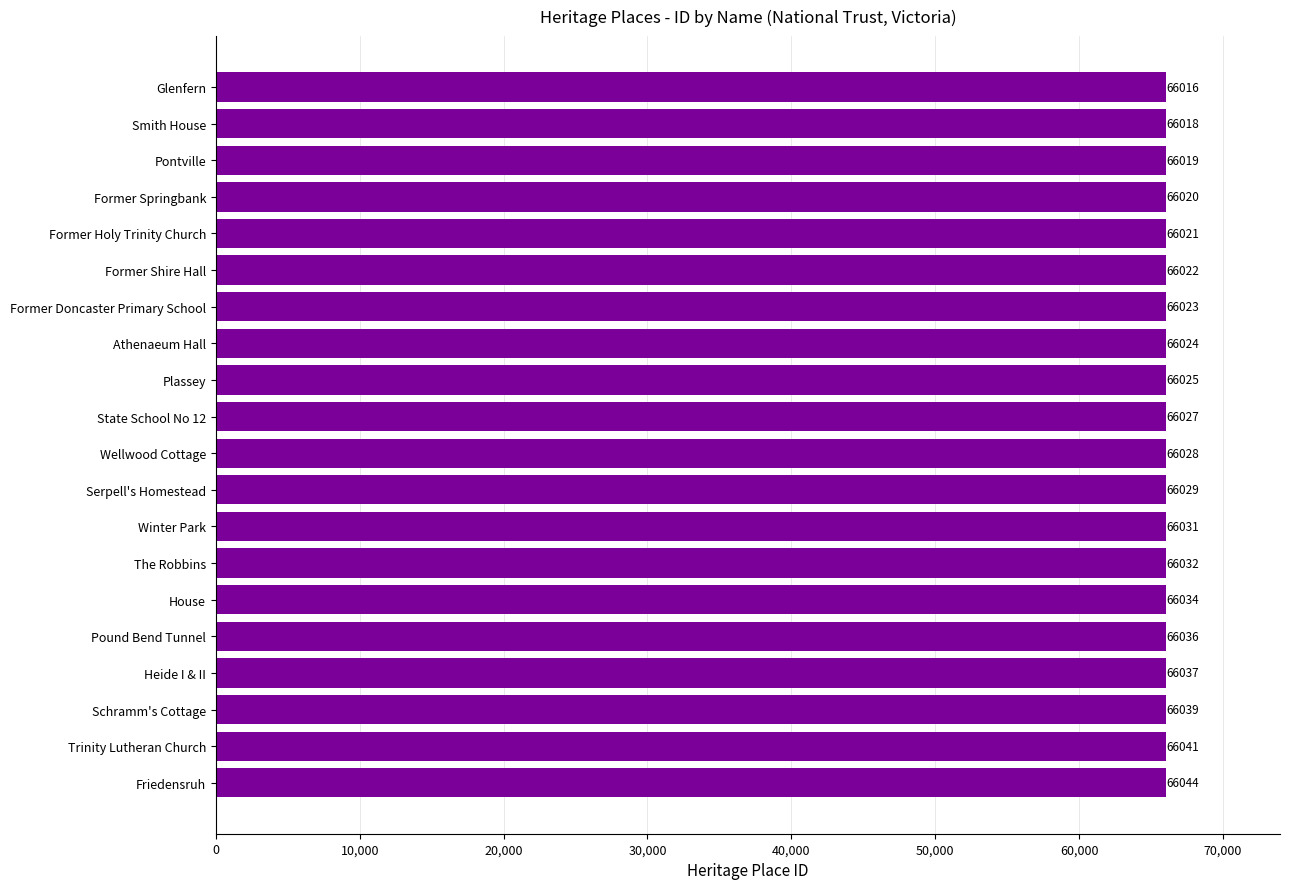

What is the label of the 18th bar from the top?

Schramm's Cottage